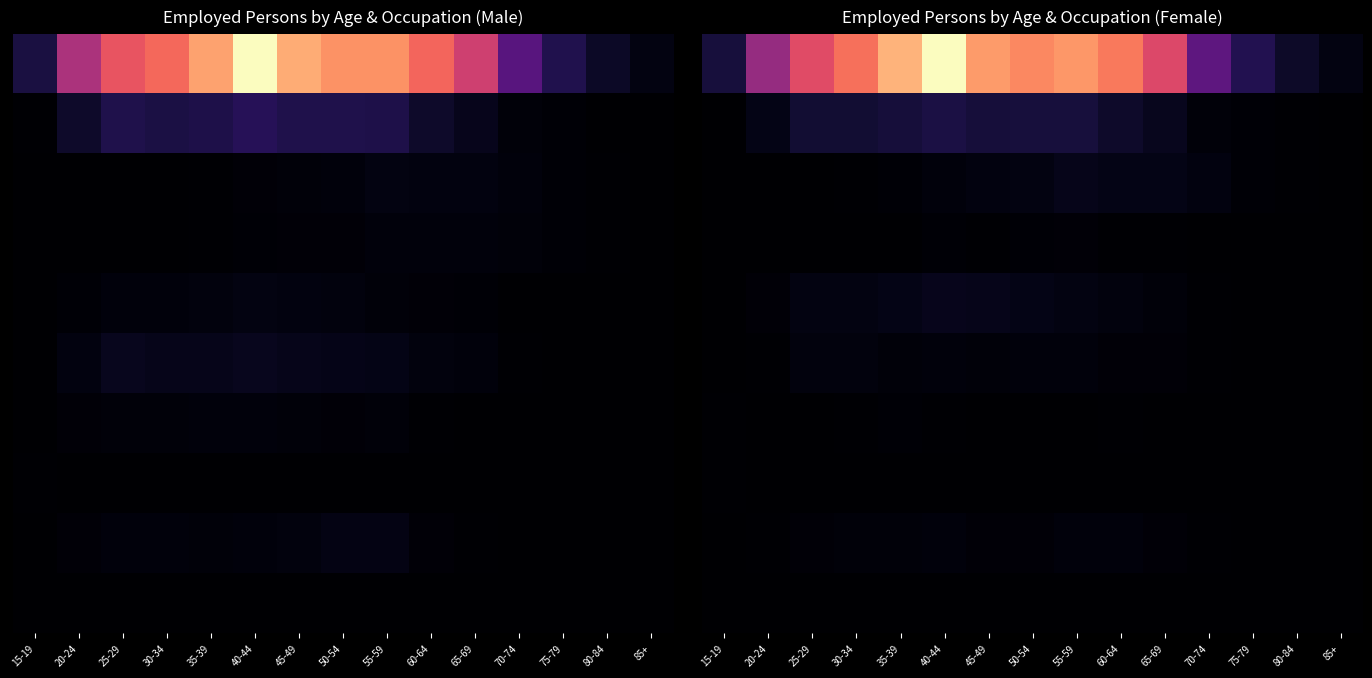

What is the maximum value shown in the chart?

1.0